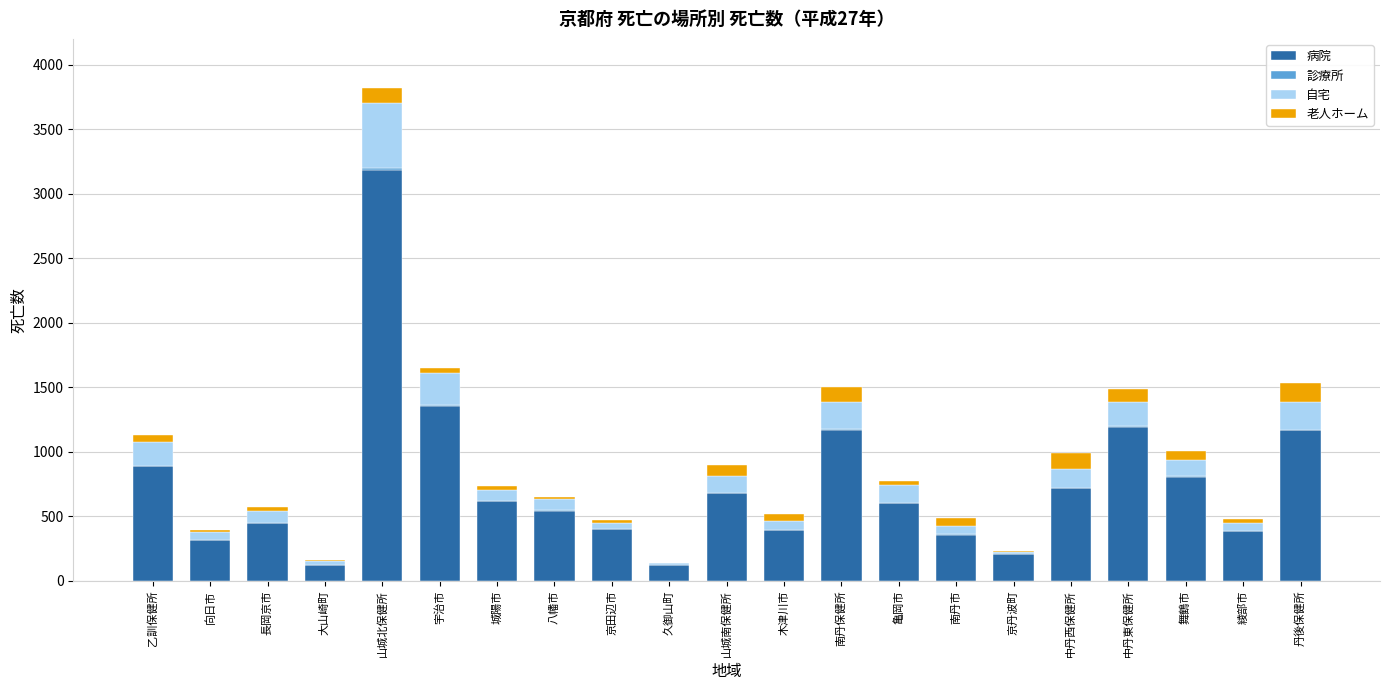

What is the total value across all series at 中丹東保健所?

1485